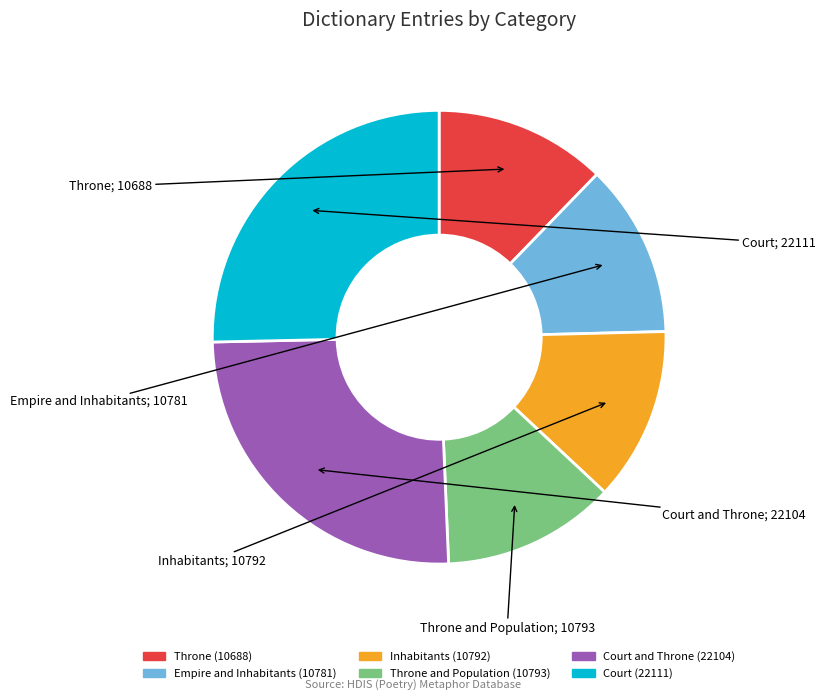

Is there a majority slice in this chart?

No